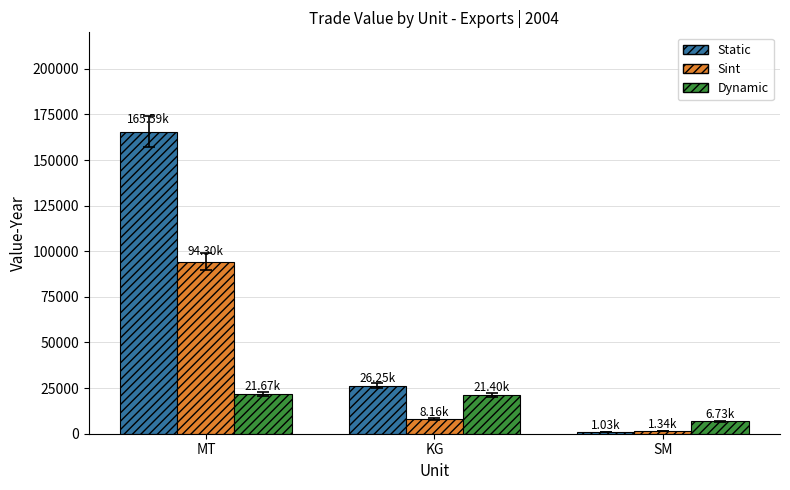

What are all the series names shown in the legend?

Static, Sint, Dynamic